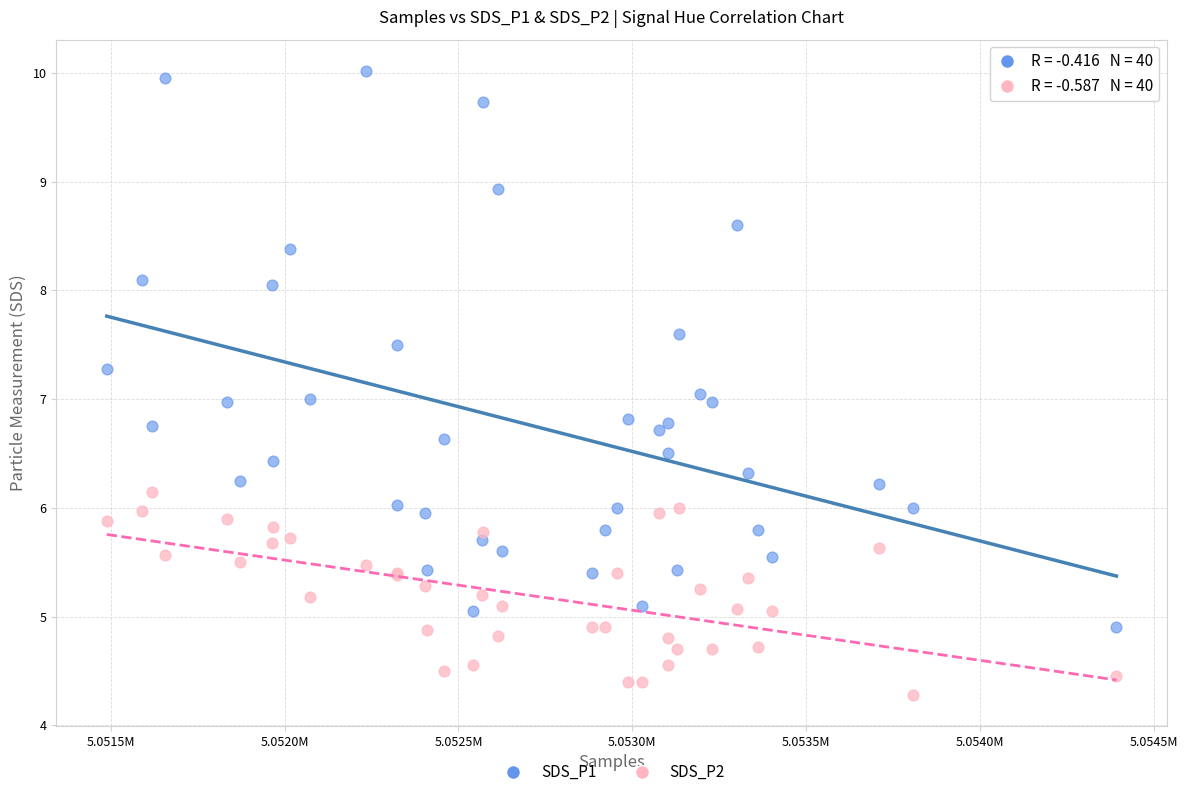

Which series reaches the maximum Y coordinate?

SDS_P1